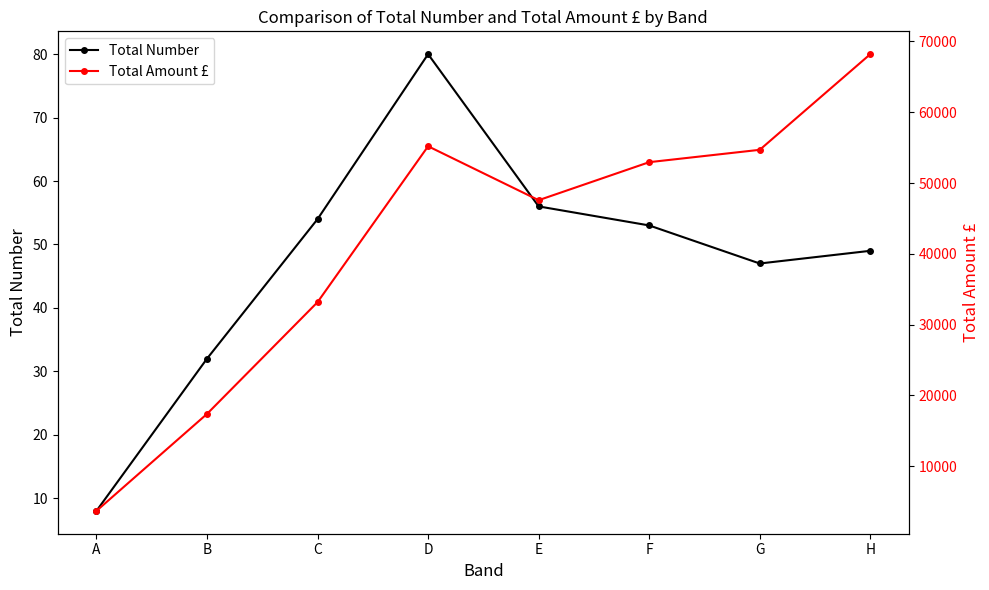

Which series has the widest spread of values?

Total Amount £